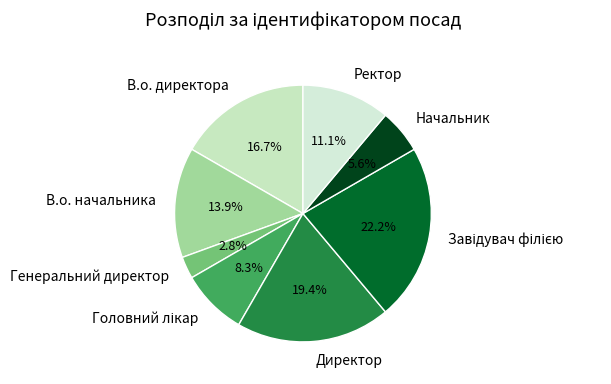

Is Директор the majority of the pie?

No